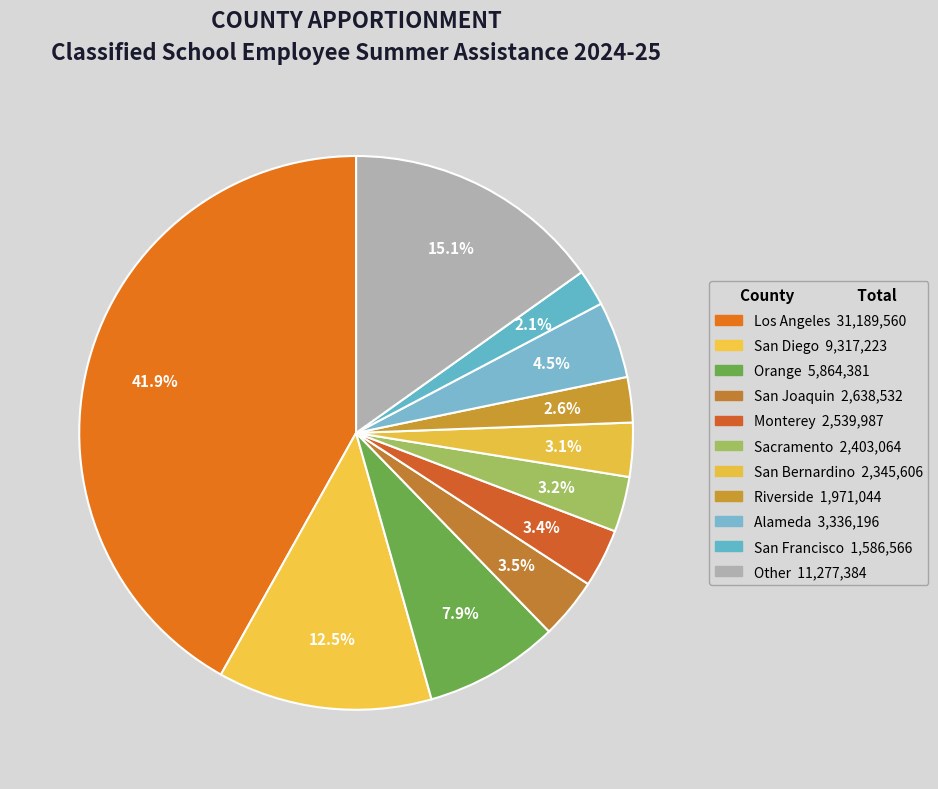

Count the number of slices in the pie.

11